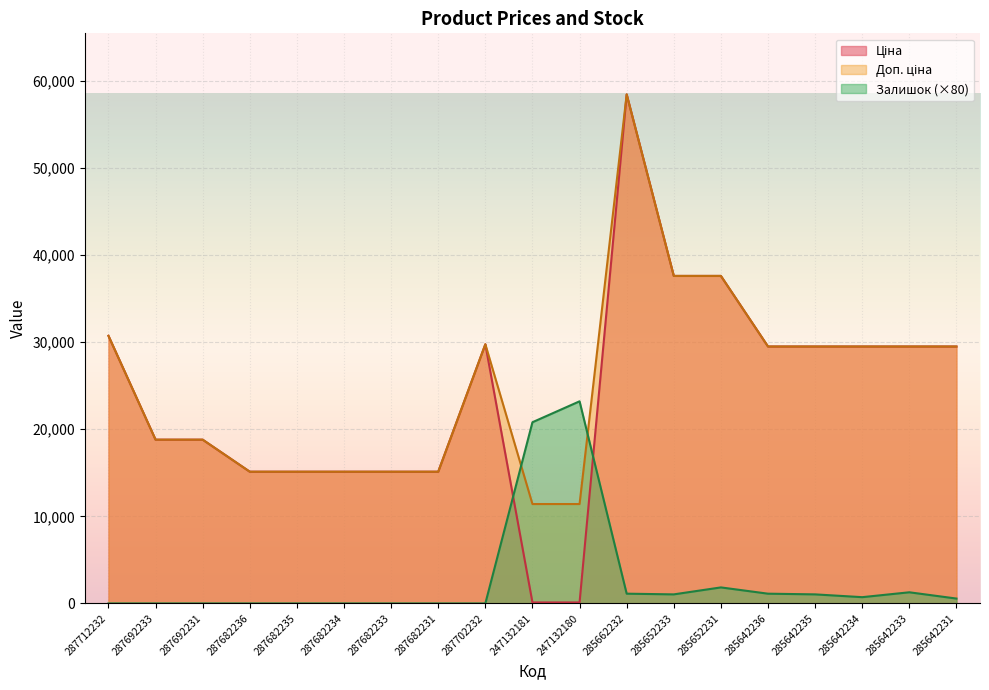

How many interior local peaks does the Доп. ціна series have?

2